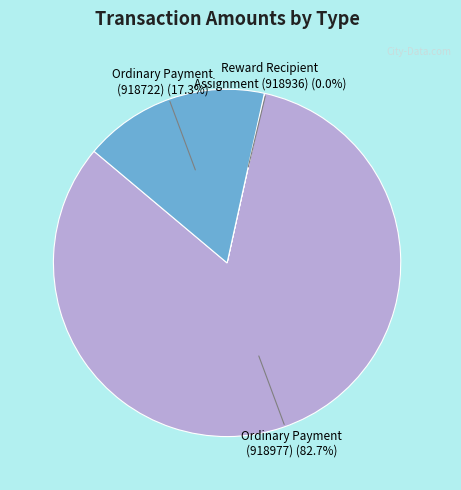

Is there a majority slice in this chart?

Yes